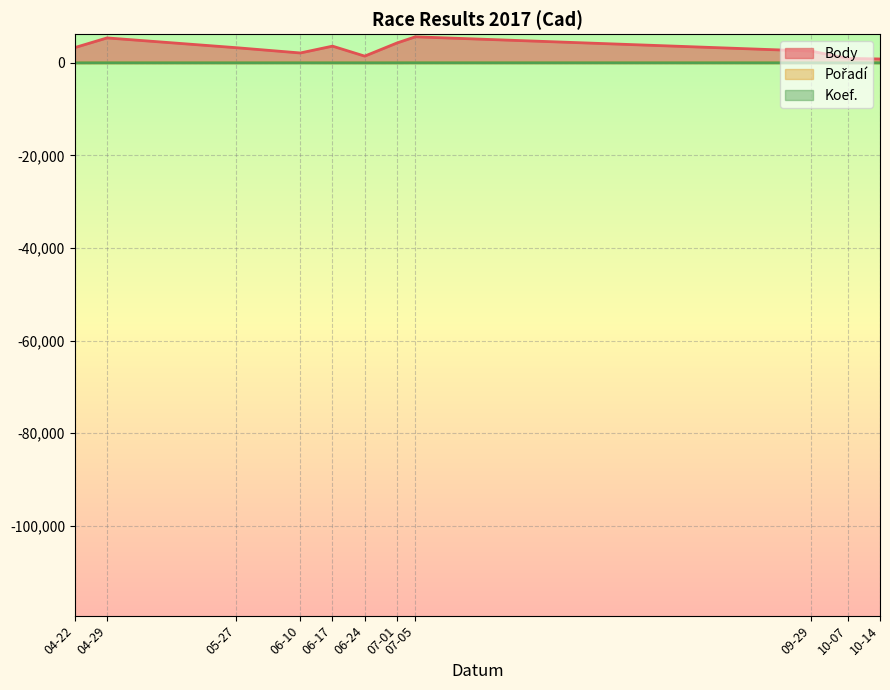

Which series has the widest spread of values?

Body